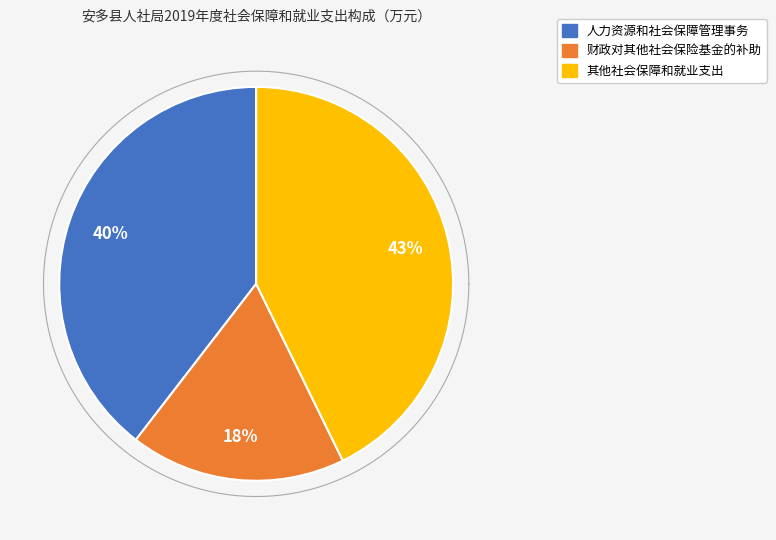

What percentage do 财政对其他社会保险基金的补助 and 人力资源和社会保障管理事务 together represent?

57.3%